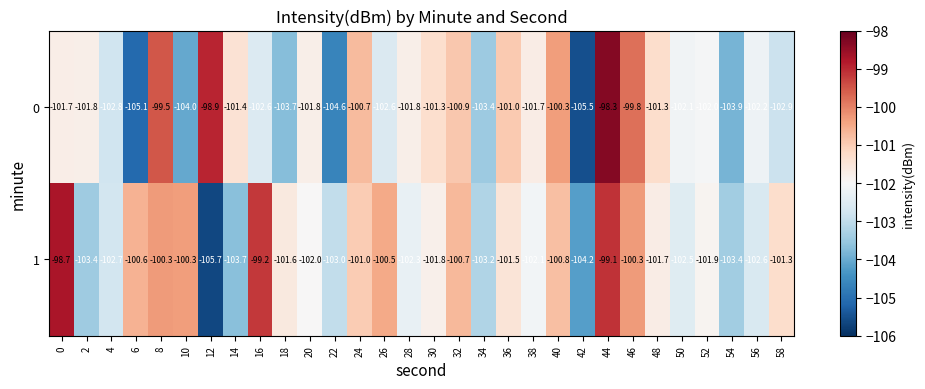

Count the number of data series in this chart.

2